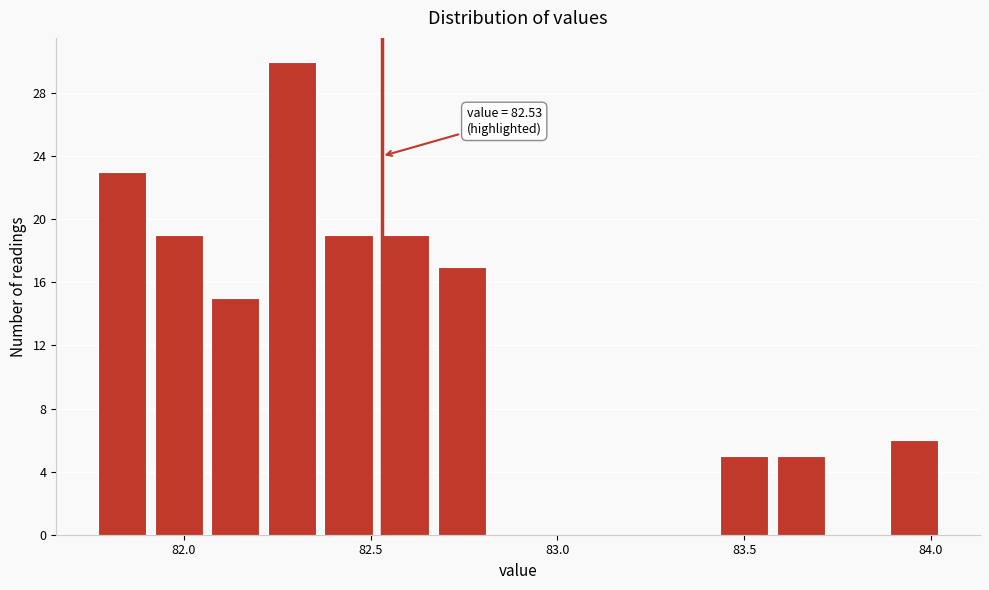

Read against the x-axis, roughly where is the centre of the tallest bar?

82.30